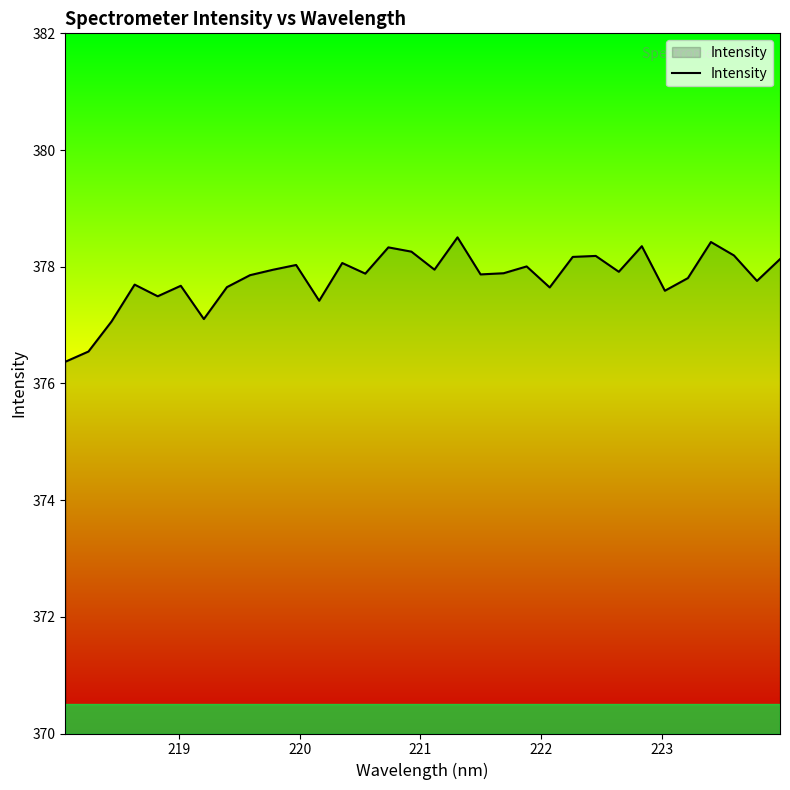

Count the number of categories in the chart.

32